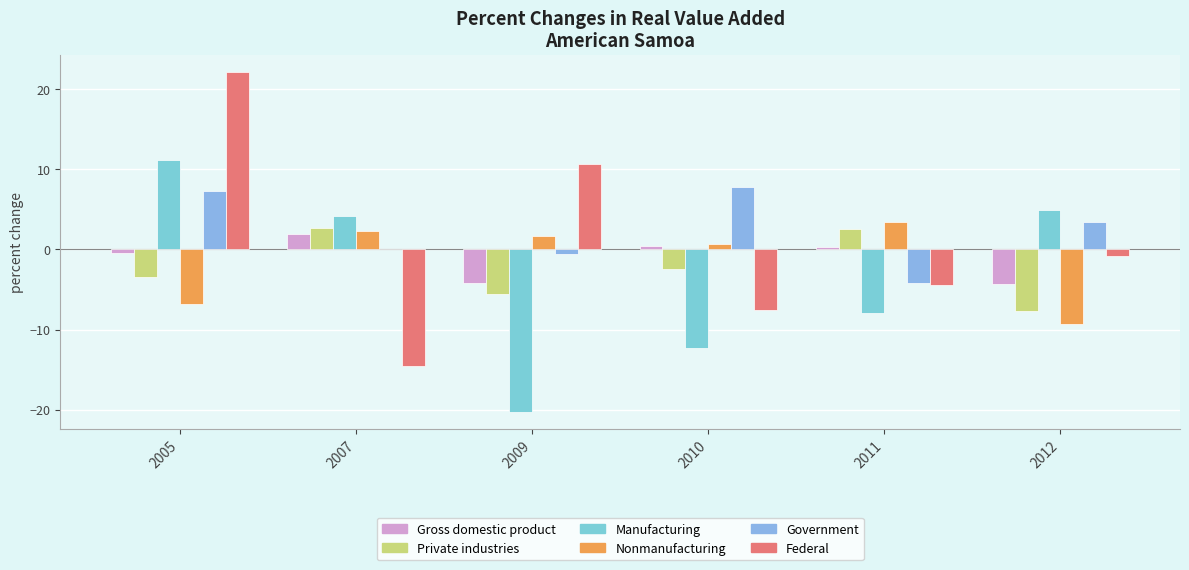

Count the number of categories in the chart.

6